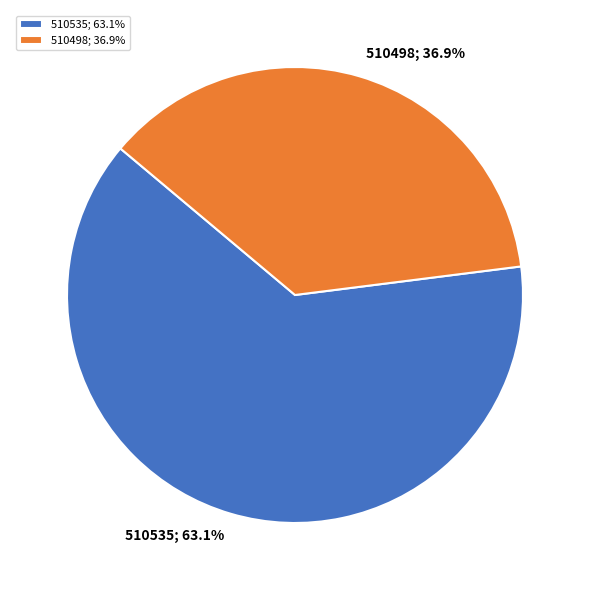

What is the largest slice in the pie chart?

510535